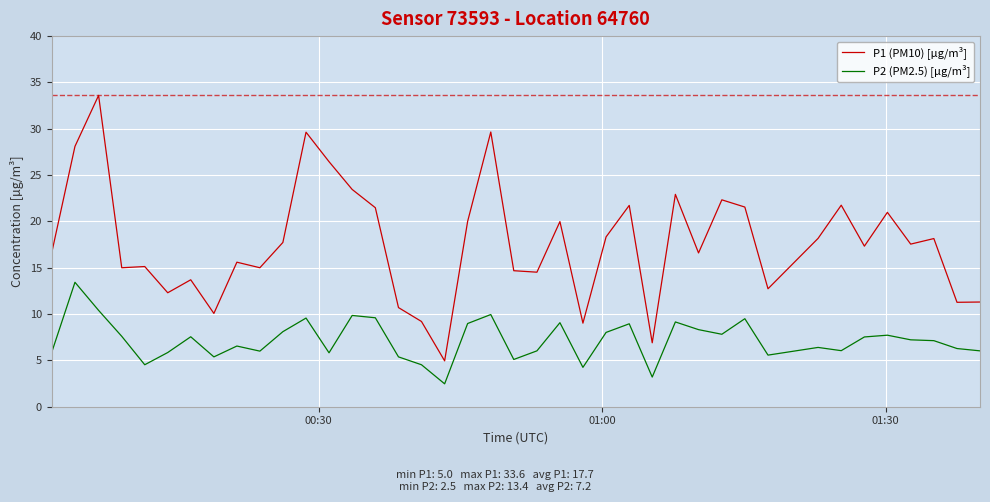

Which series has the largest range (max minus min)?

P1 (PM10) [µg/m³]